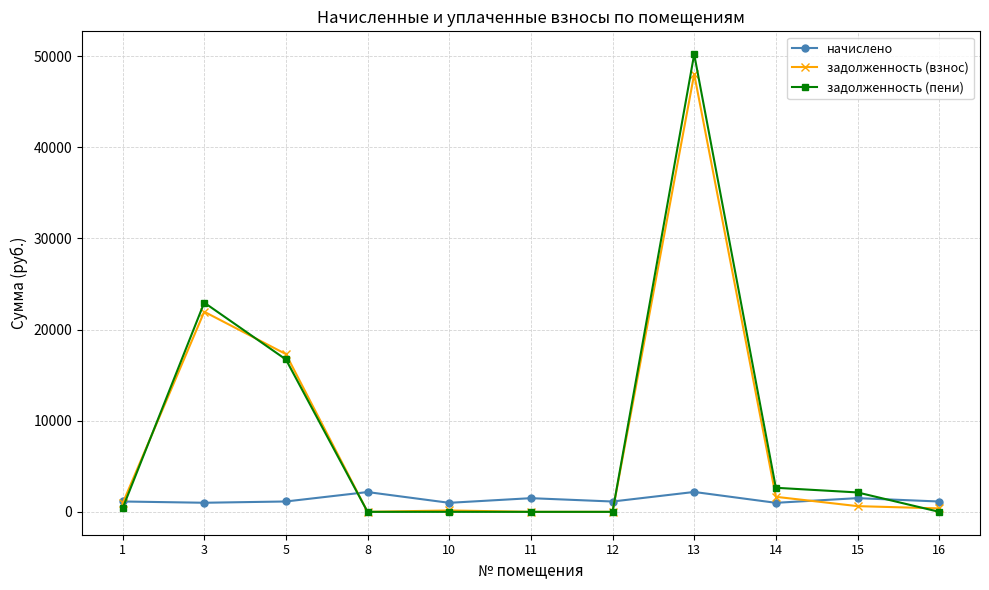

True or false: задолженность (взнос) has more than 1 interior local peaks.

True